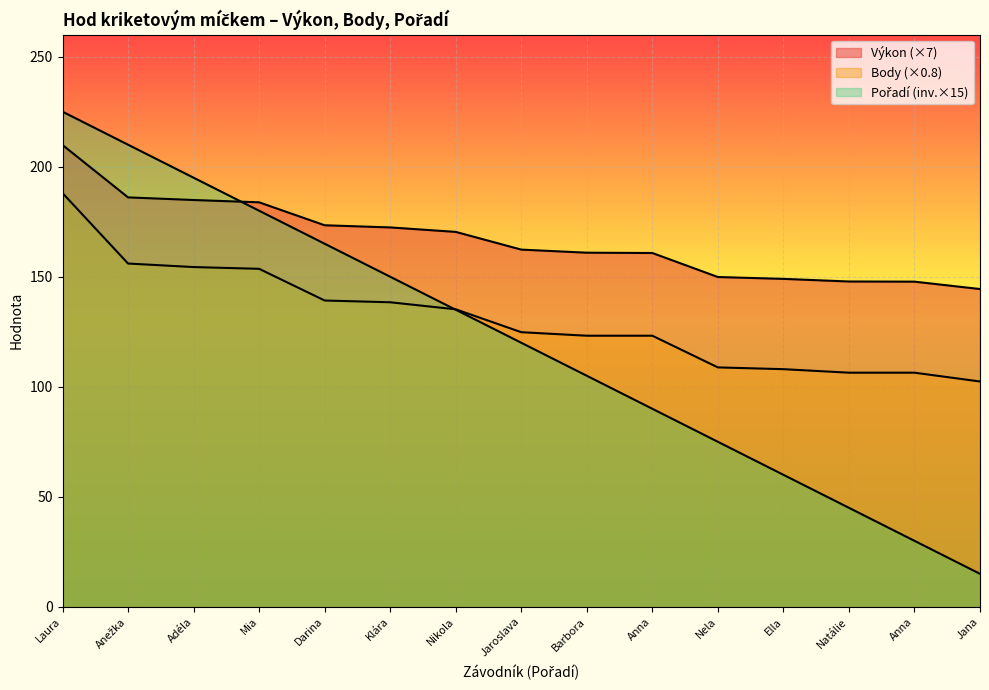

What is the sum of the Pořadí values at Jana and Barbora?

120.0